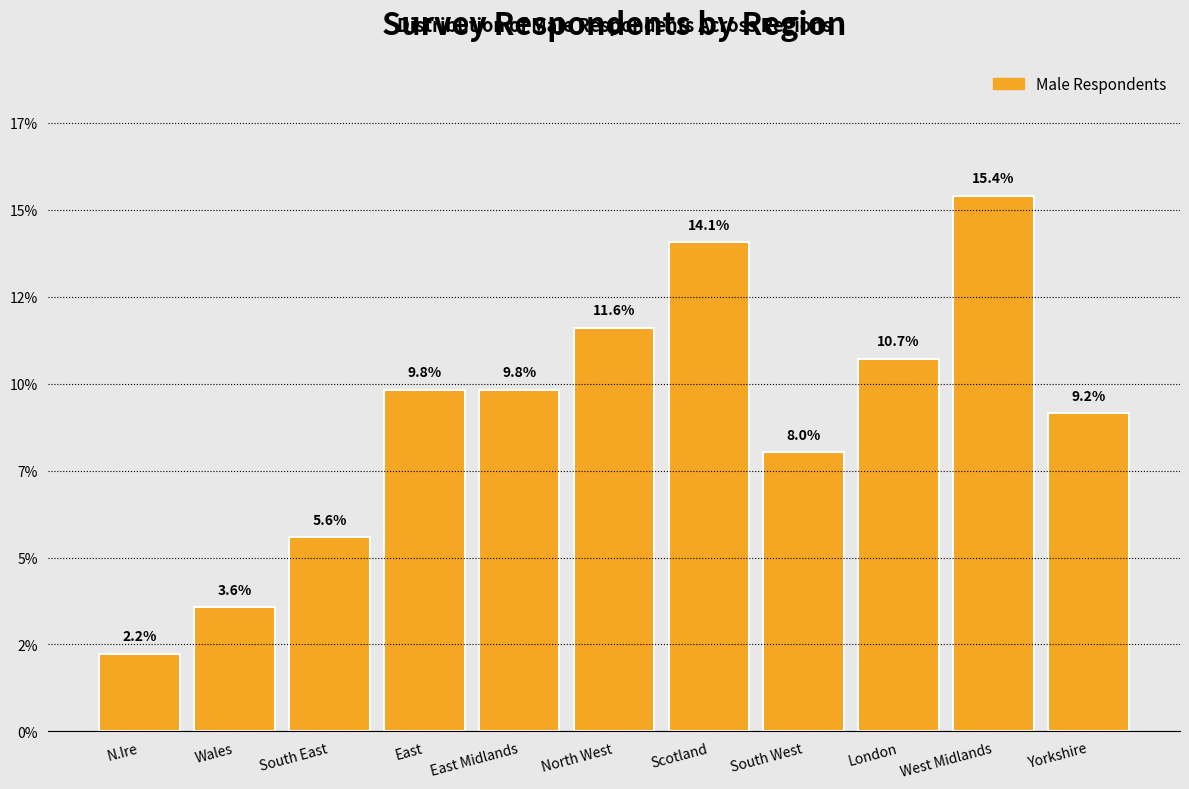

Does the chart contain any negative values?

No